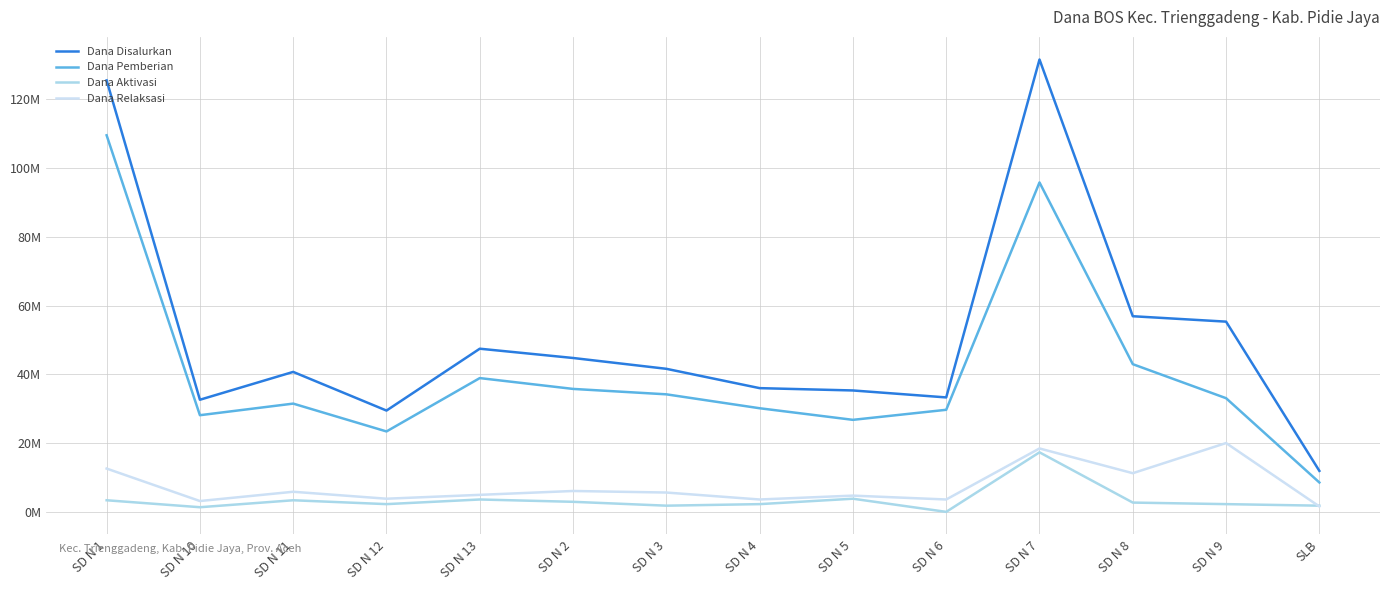

Between SD N 11 and SD N 2, which is larger?

SD N 2